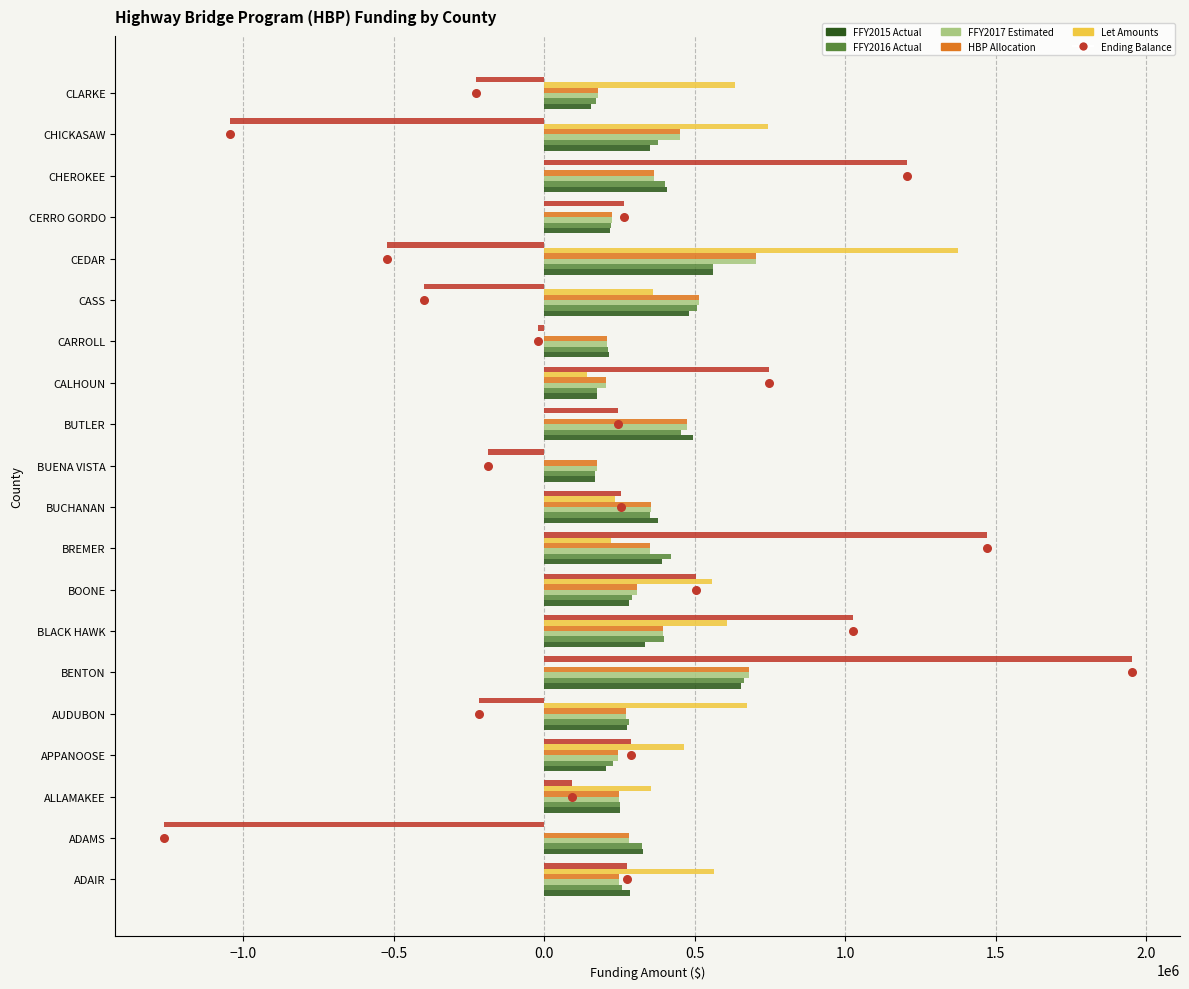

What is the total value across all series at CHICKASAW?

1329810.0